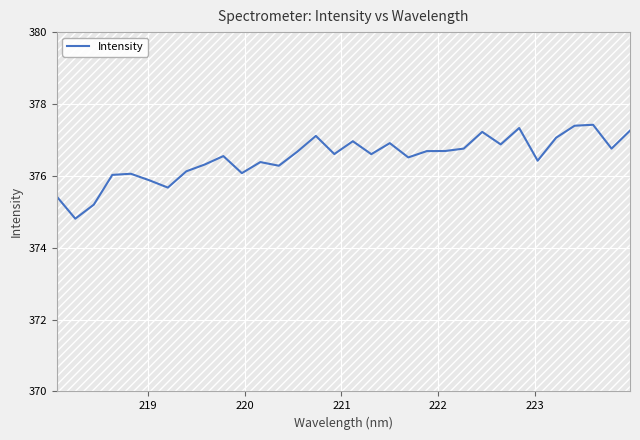

How many points are lower than both their immediate neighbors (excluding endpoints)?

10